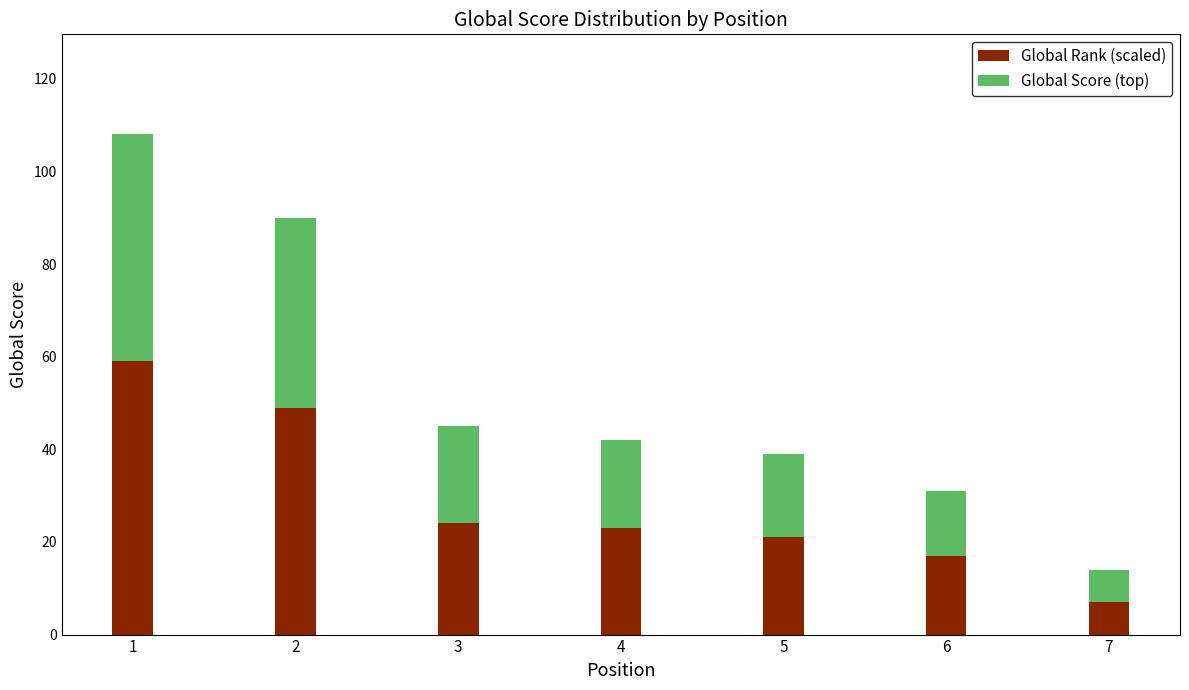

What is the total value across all series at 1?

108